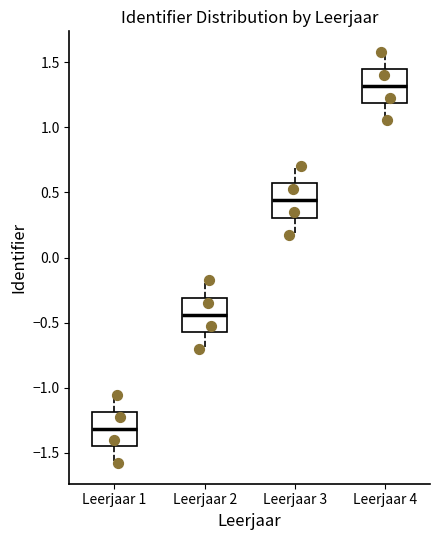

Which box's median line is the lowest?

Leerjaar 1